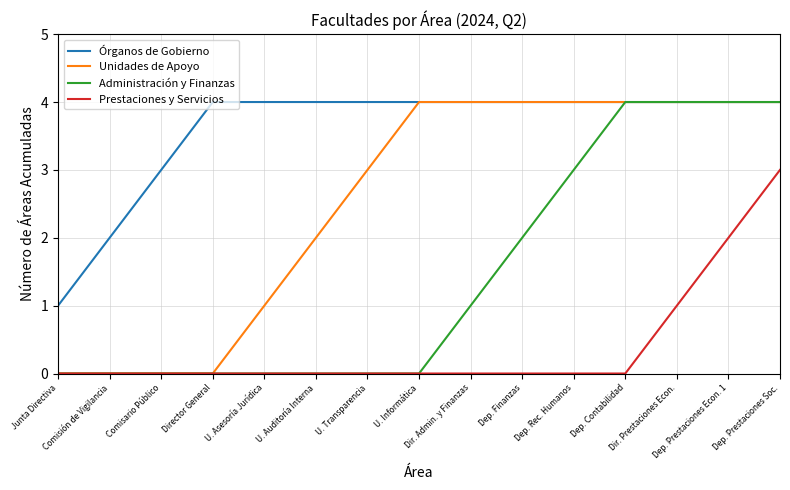

Which series has the largest total across all categories?

Órganos de Gobierno